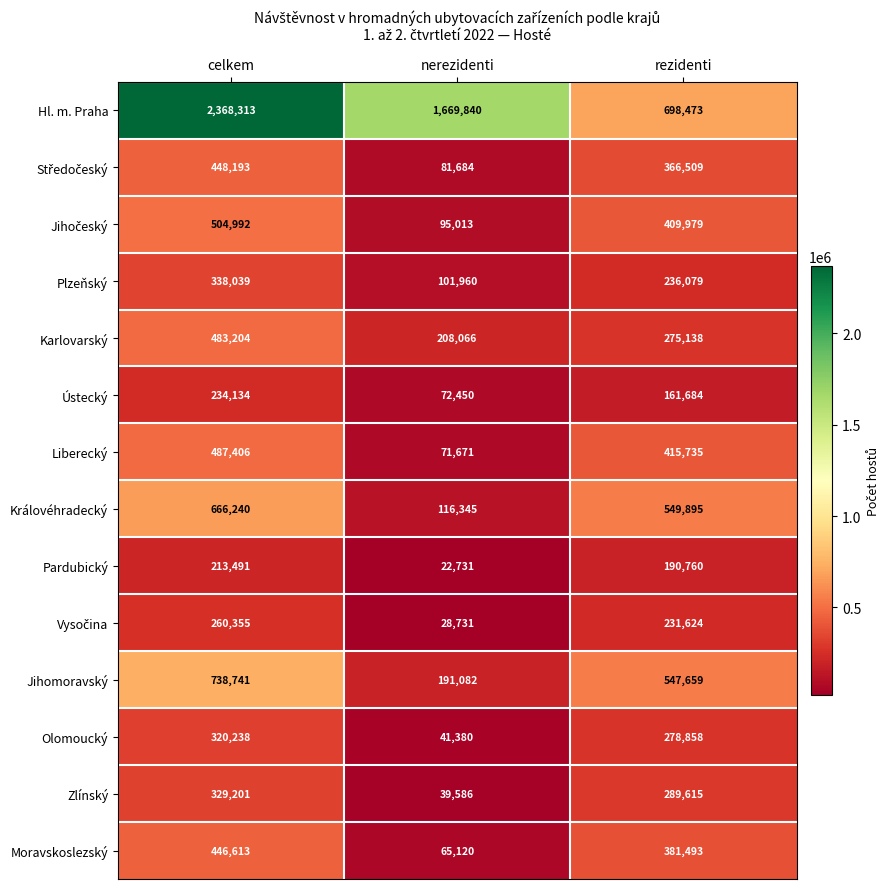

At which label is Ústecký closest to 153292?

rezidenti